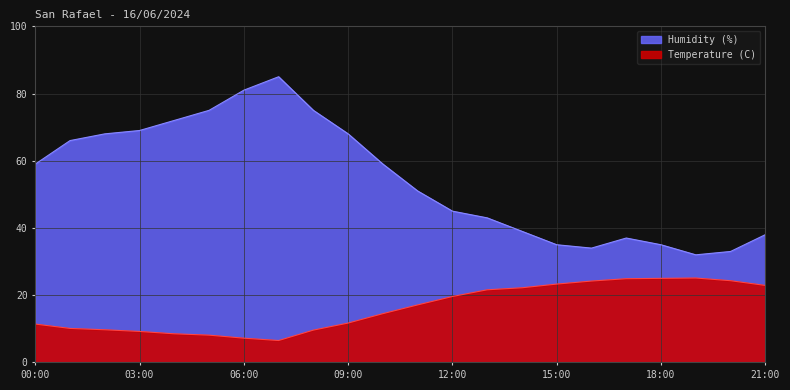

True or false: Temperature (C) and Humidity (%) intersect in this chart.

False